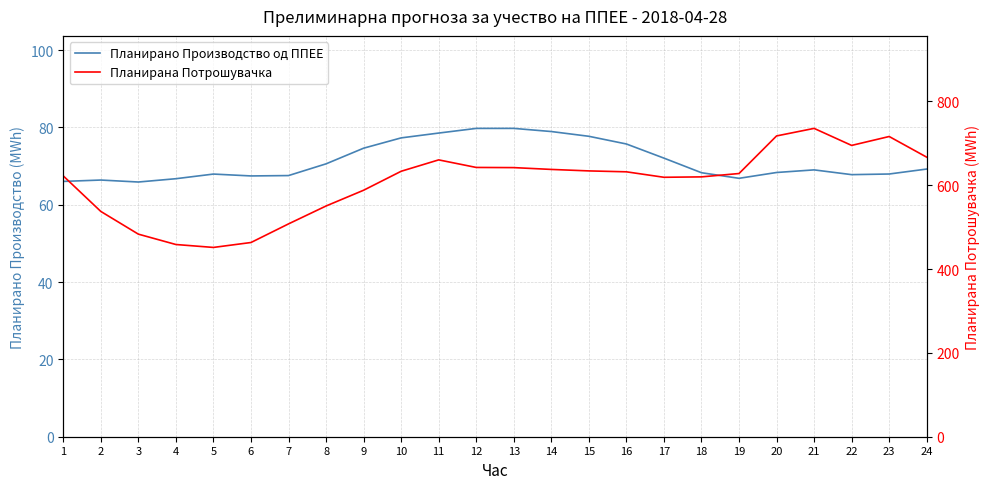

Between 11 and 8, which is larger?

11